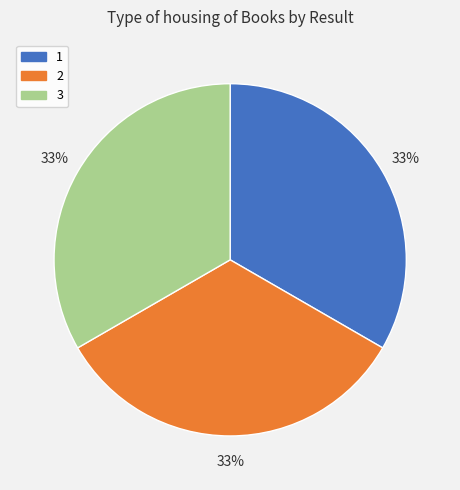

How many slices are in this pie chart?

3